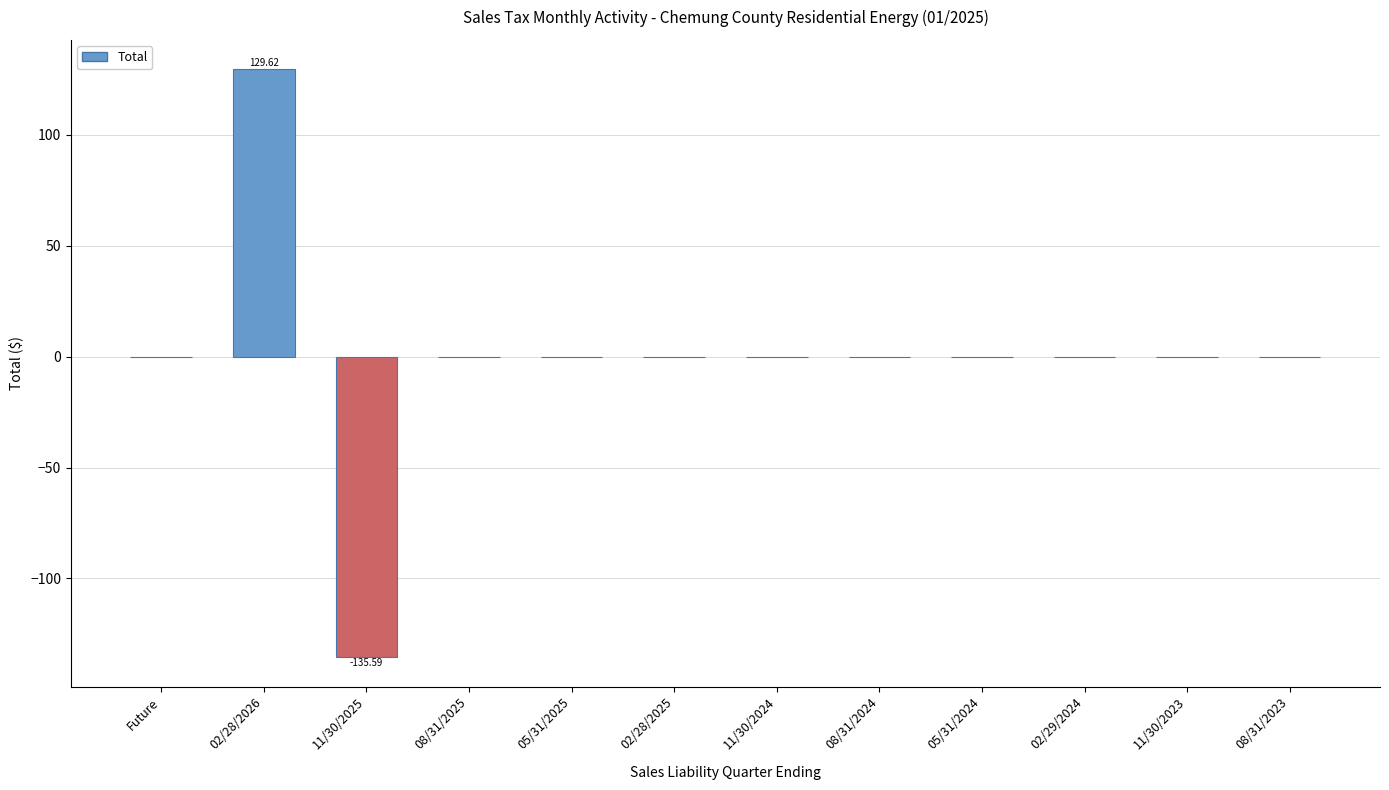

Is it true that the value at 11/30/2024 is 0.0?

True